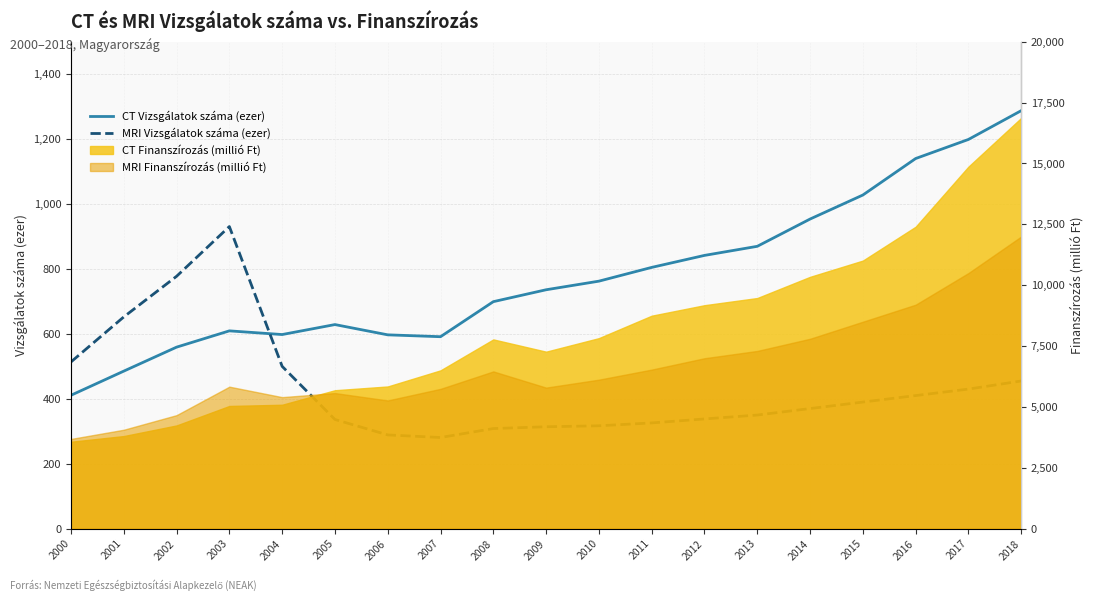

Reading left to right, transcribe all the data shown in this chart.

CT Vizsgálatok száma (ezer): 410.9	485.3	559.2	609.3	598.0	628.7	597.1	591.3	699.3	736.0	762.5	804.8	841.8	869.8	953.8	1027.8	1140.2	1199.0	1287.7
MRI Vizsgálatok száma (ezer): 513.6	652.3	777.4	930.7	500.0	336.4	288.8	280.8	308.4	313.9	316.9	325.7	338.0	350.0	370.0	390.0	410.0	430.0	455.0